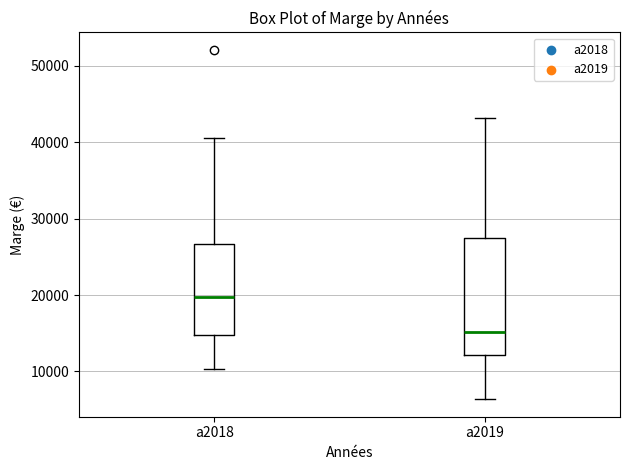

Which box is the tallest, from its lower edge to its upper edge?

a2019